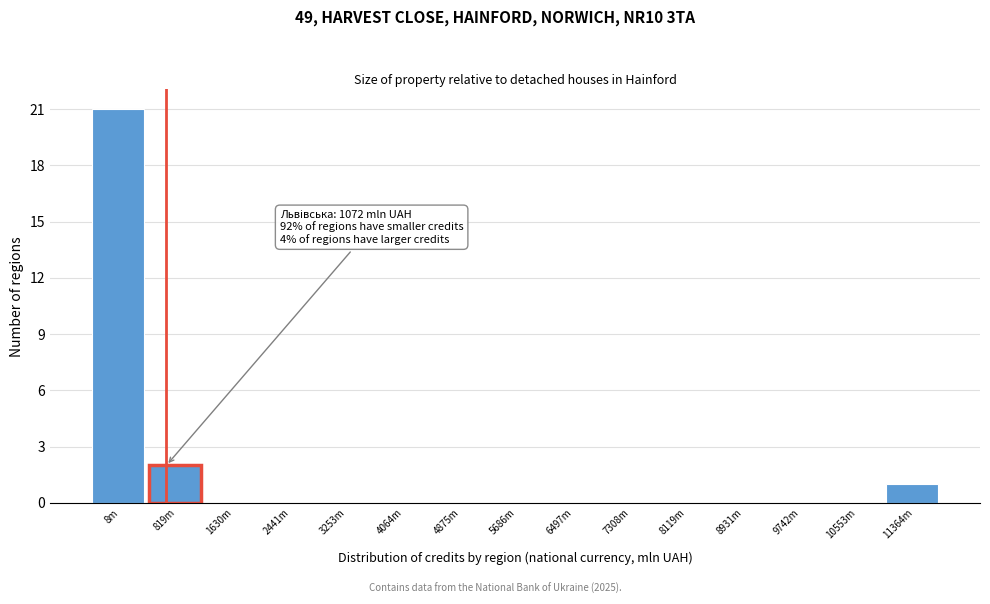

Reading left to right, what are all the values shown in this chart?

8m=21	819m=2	1630m=0	2441m=0	3253m=0	4064m=0	4875m=0	5686m=0	6497m=0	7308m=0	8119m=0	8931m=0	9742m=0	10553m=0	11364m=1